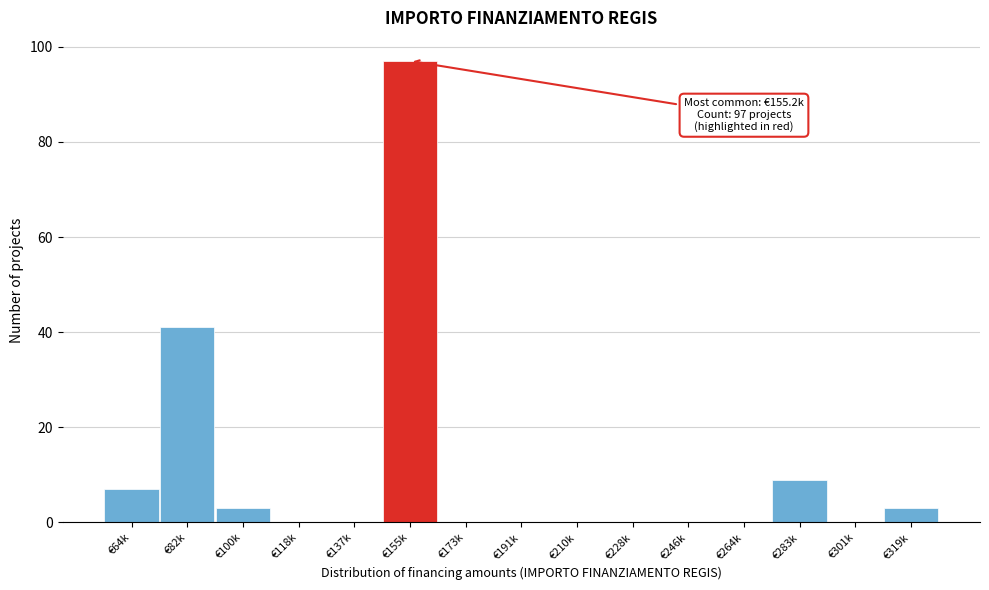

Reading left to right, what are all the values shown in this chart?

€64k=7	€82k=41	€100k=3	€118k=0	€137k=0	€155k=97	€173k=0	€191k=0	€210k=0	€228k=0	€246k=0	€264k=0	€283k=9	€301k=0	€319k=3